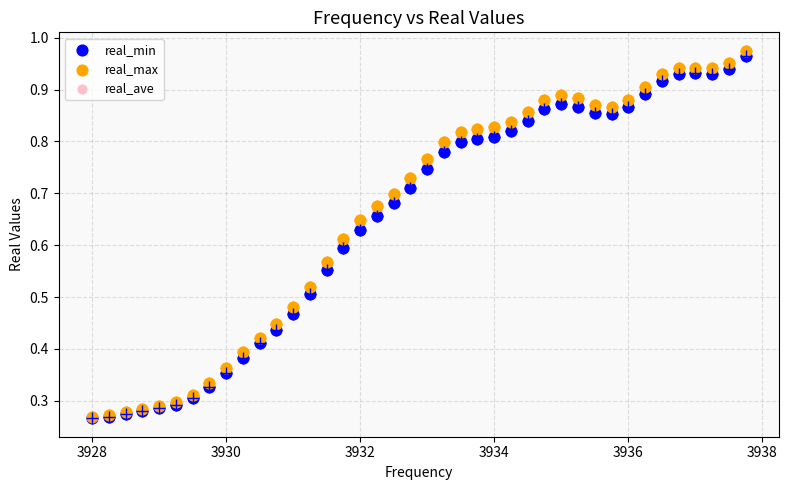

What are all the series names shown in the legend?

real_min, real_max, real_ave